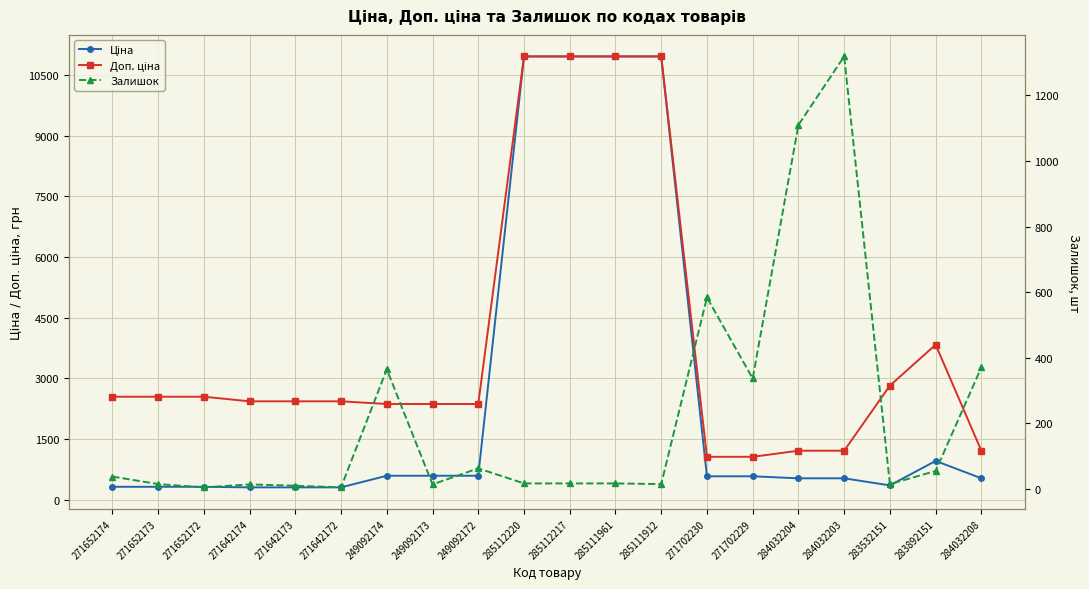

At which category is the sum across all series the highest?

285112220